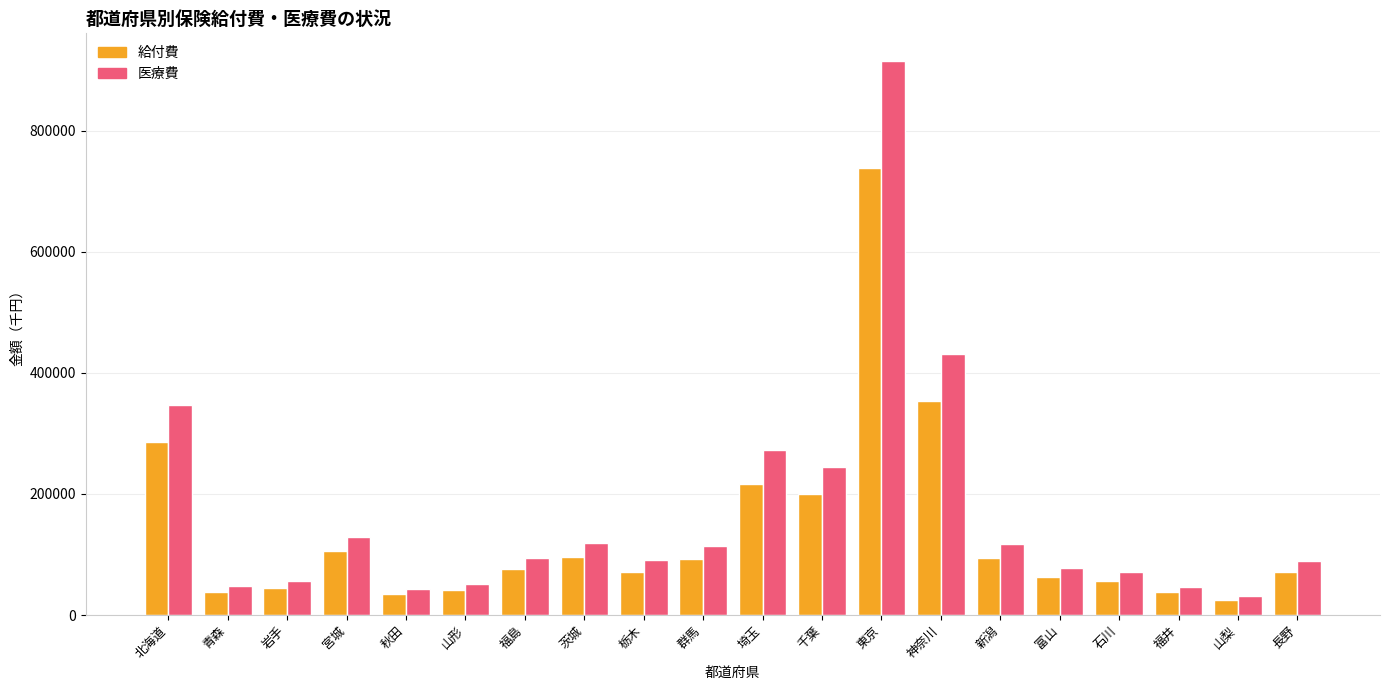

Rank the series at 神奈川 from lowest to highest value.

給付費, 医療費